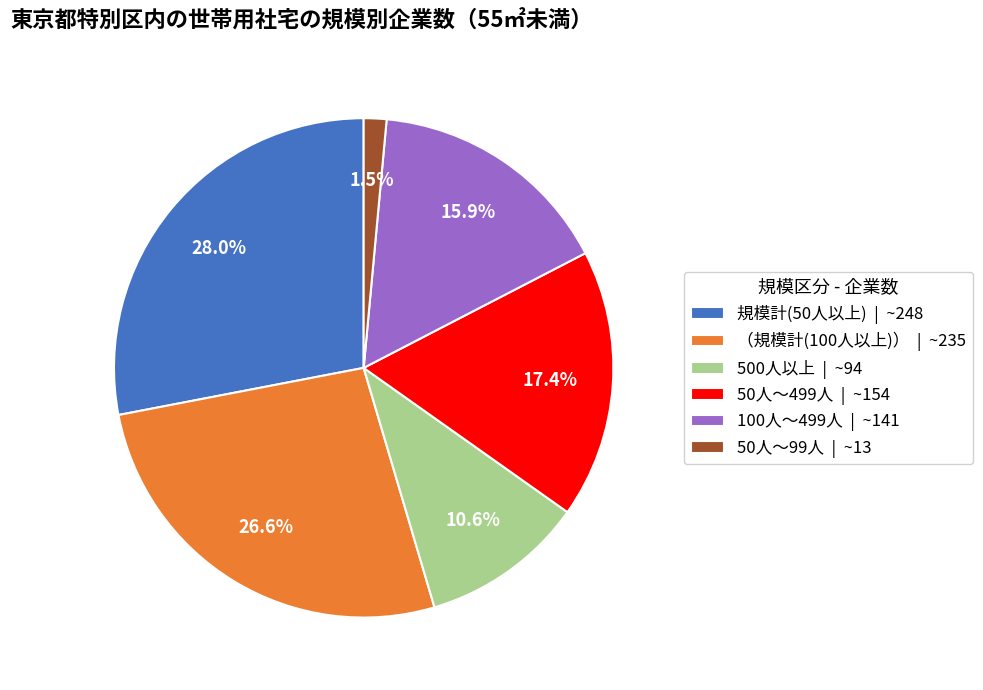

To the nearest percent, what is the average slice percentage?

17%